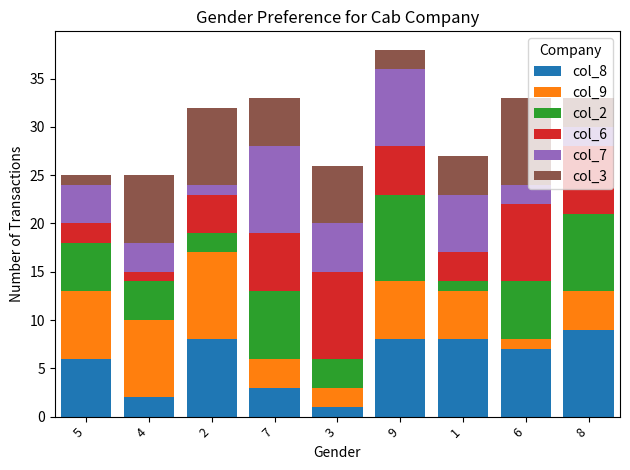

Where is col_8 nearest to the value 5?

5